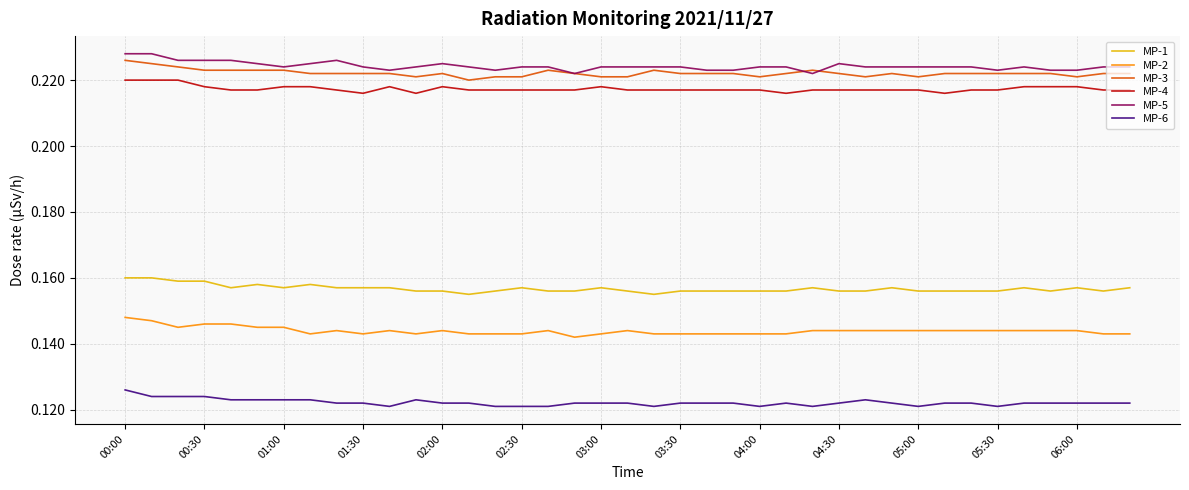

True or false: MP-5 and MP-4 cross at least once.

False